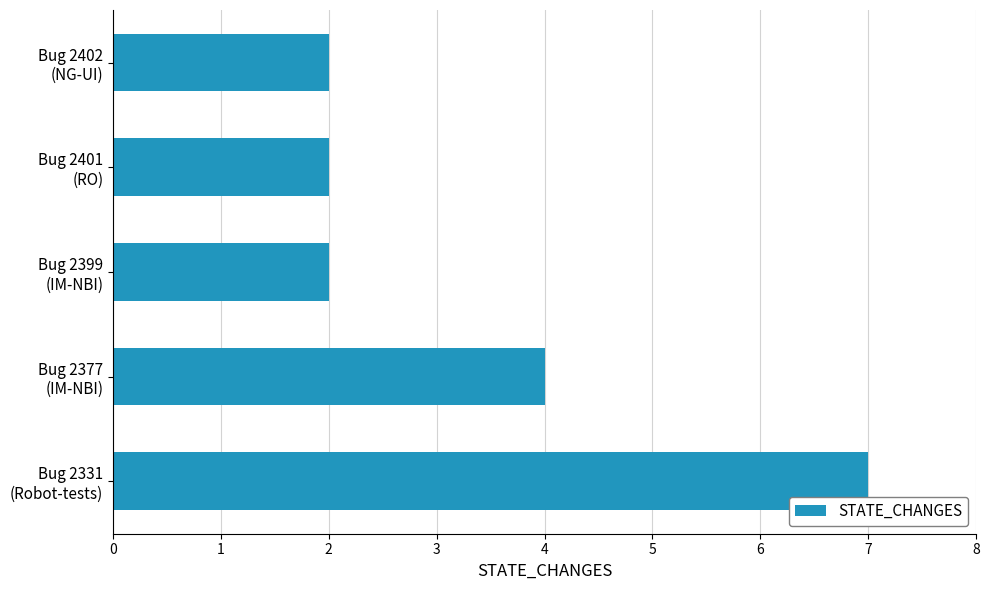

What is the smallest value displayed?

2